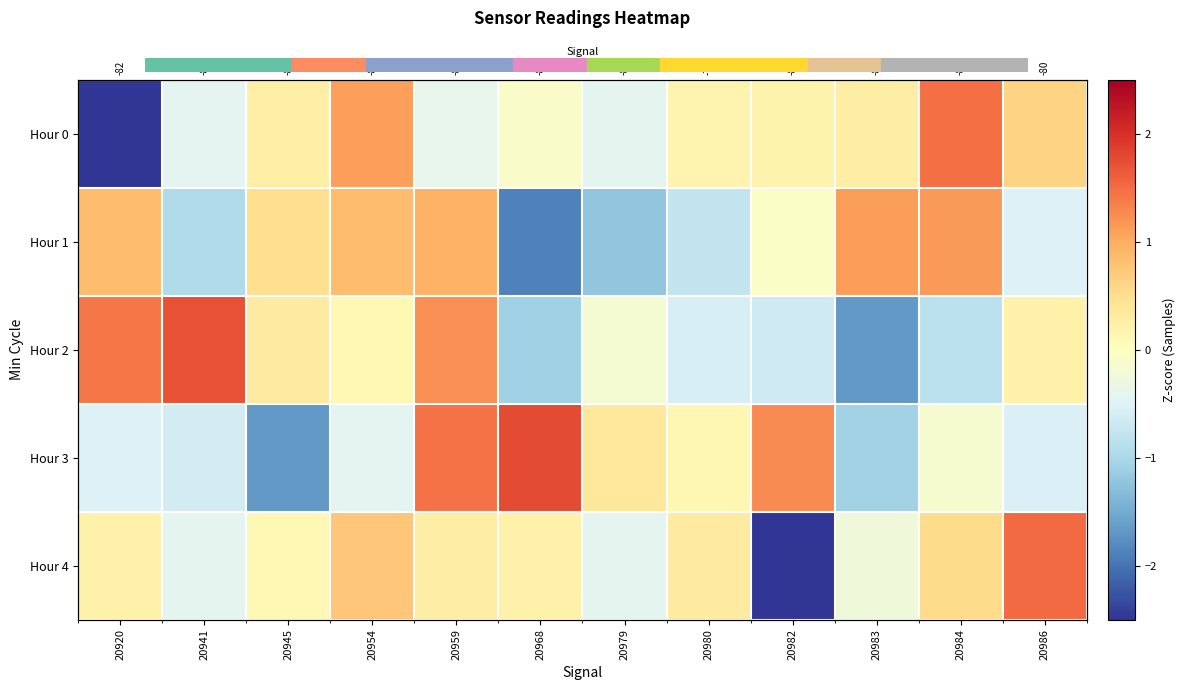

At which category is the sum across all series the highest?

20959